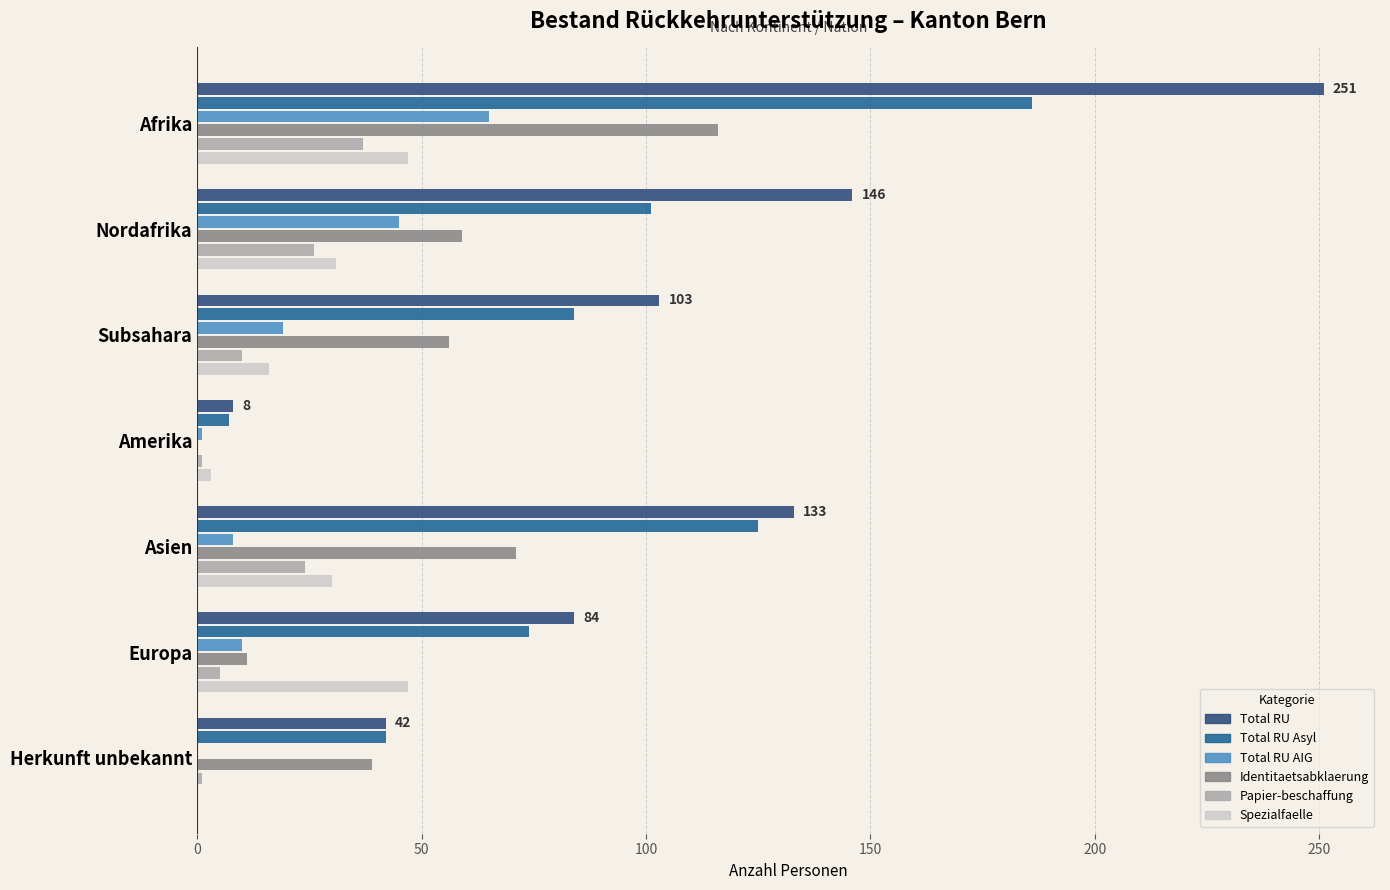

What is the total value across all series at Afrika?

702